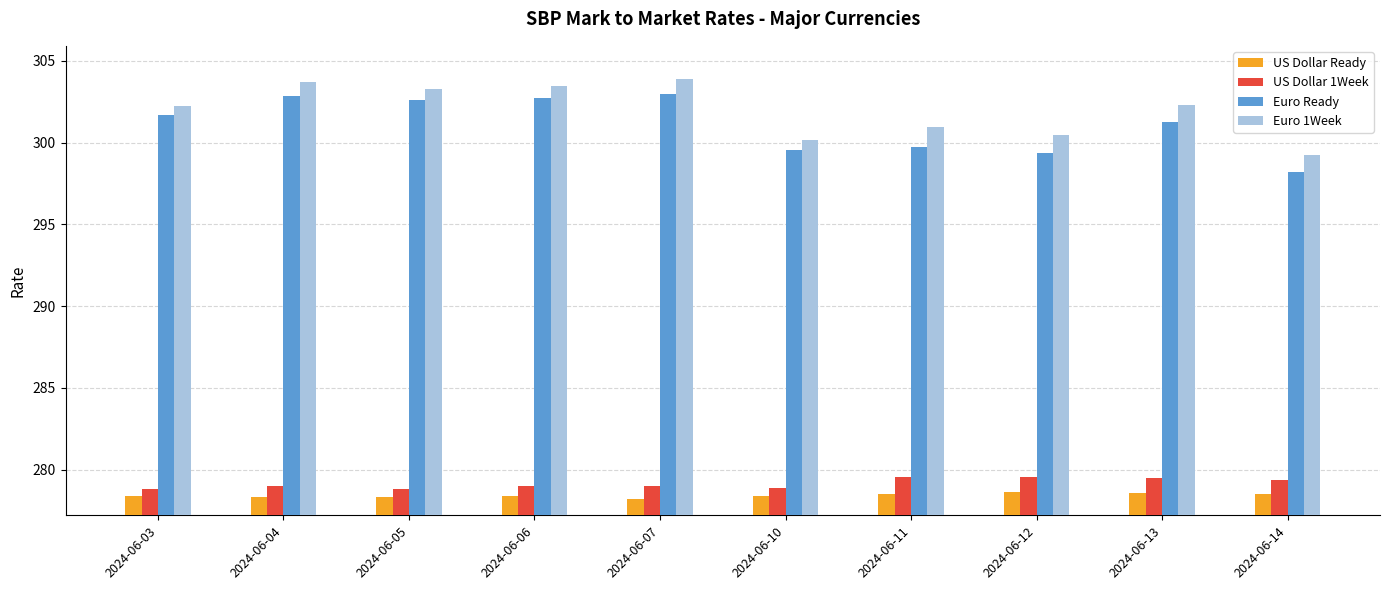

How many US Dollar Ready values are between 278 and 279?

10